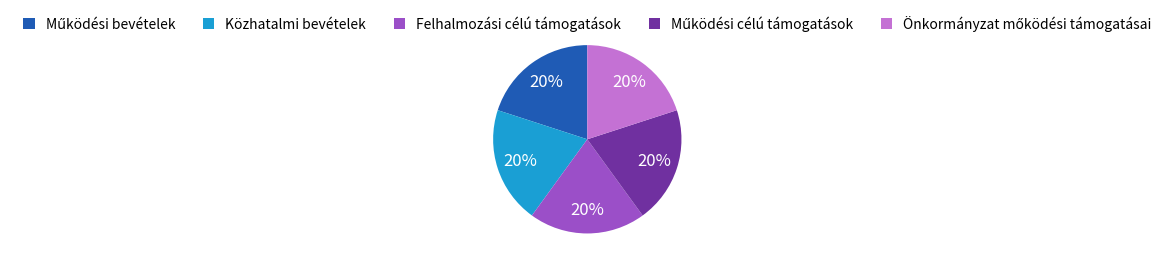

Does any single category account for the majority?

No